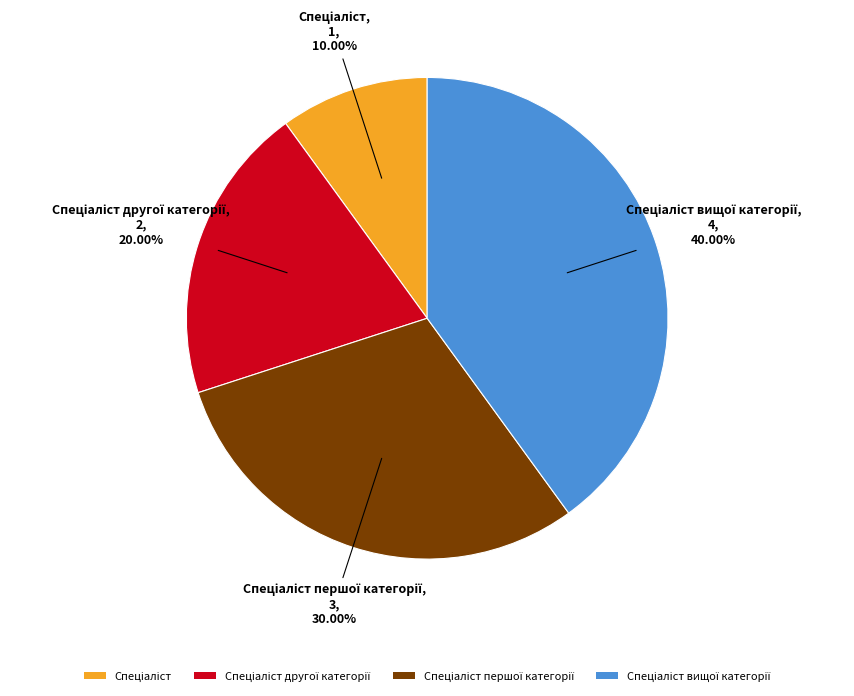

Does any single category account for the majority?

No